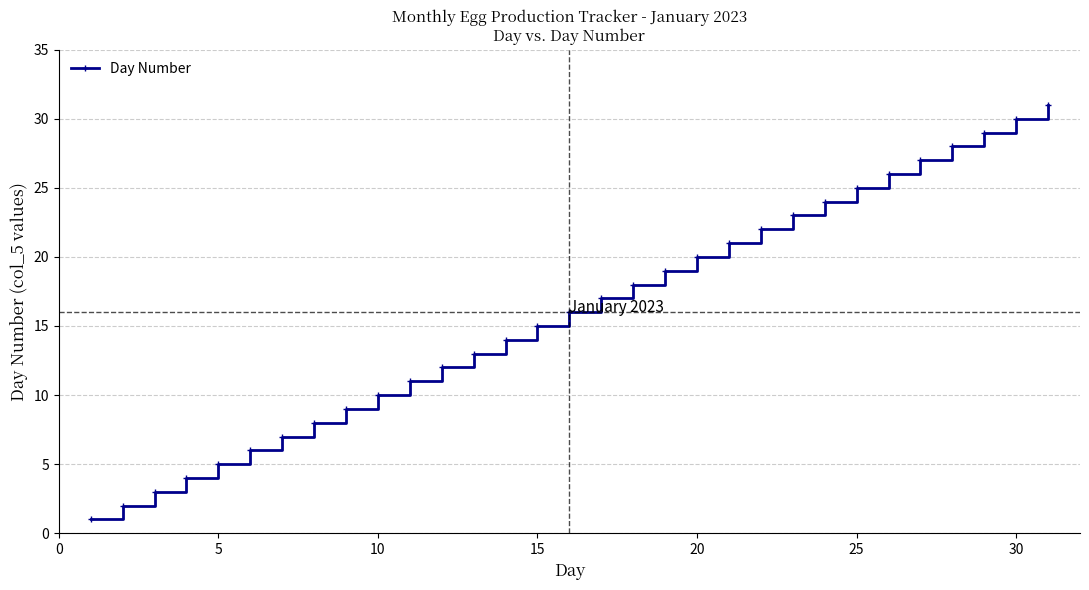

What is the greatest value displayed?

31